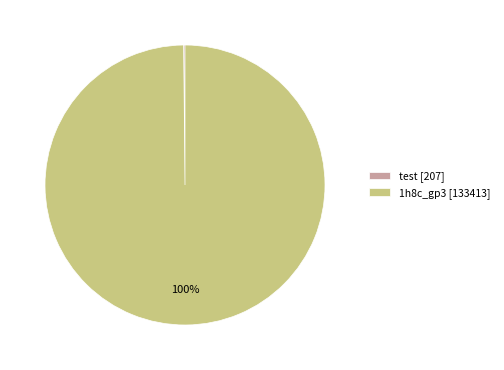

Which category has the biggest portion of the pie?

1h8c_gp3 [133413]